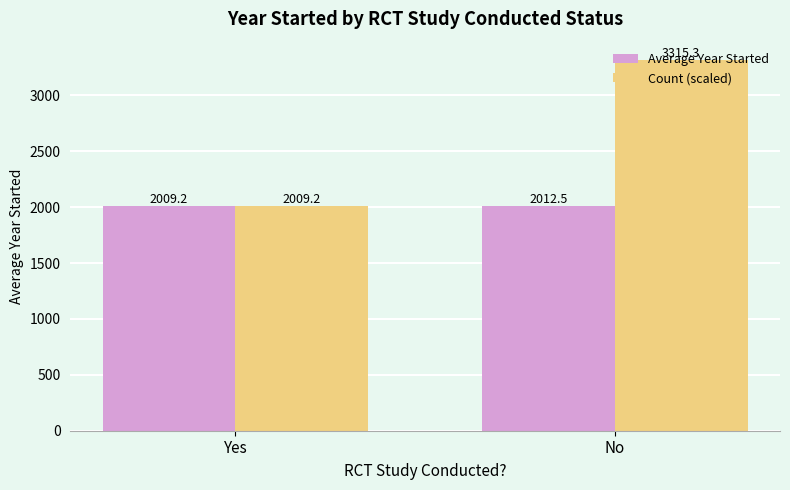

What is the approximate value of Count (scaled) at No?

3315.3